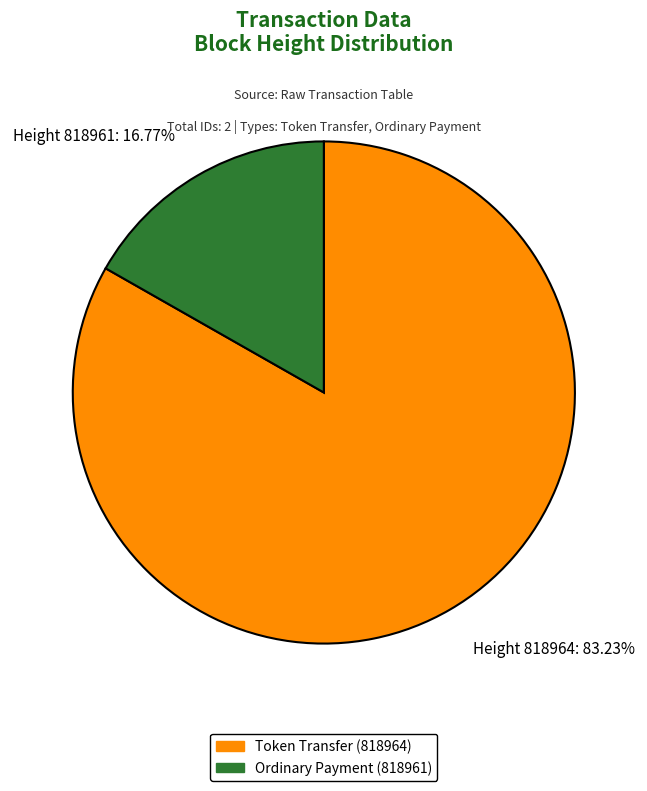

What is the ratio of the value at Height 818964: 83.23% to the value at Height 818961: 16.77%?

5.0